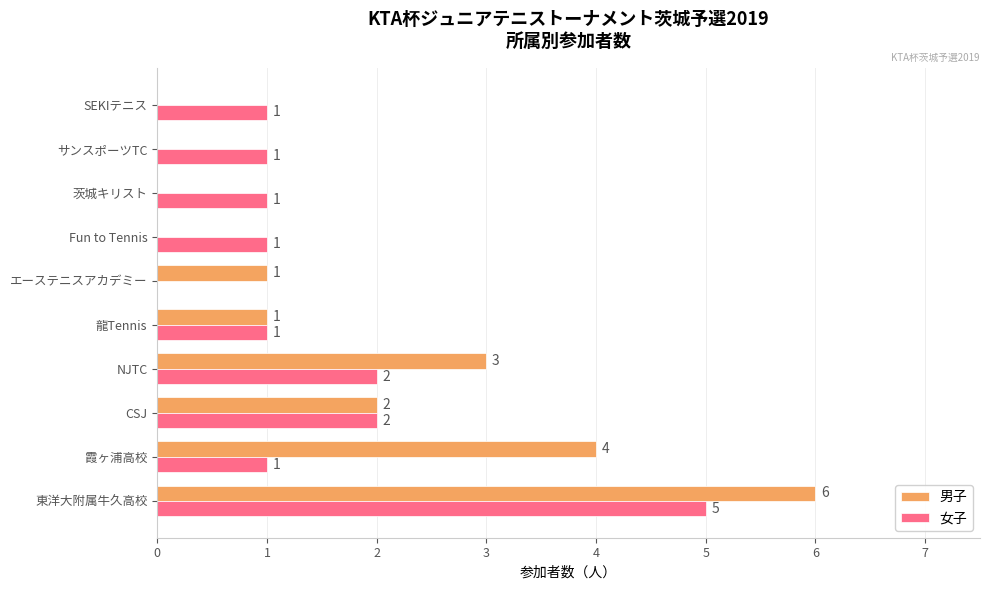

What is the maximum value shown in the chart?

6